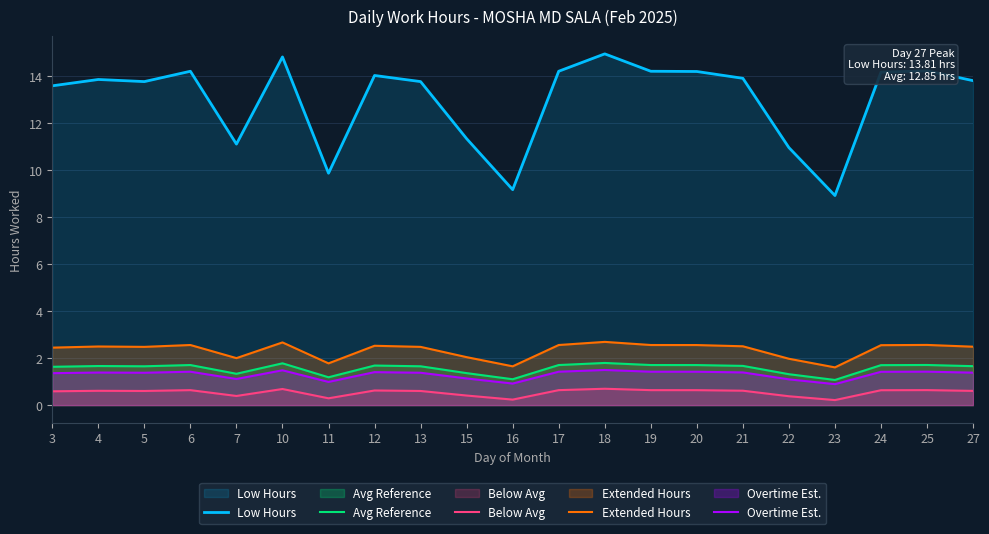

How many data points does each series have?

21